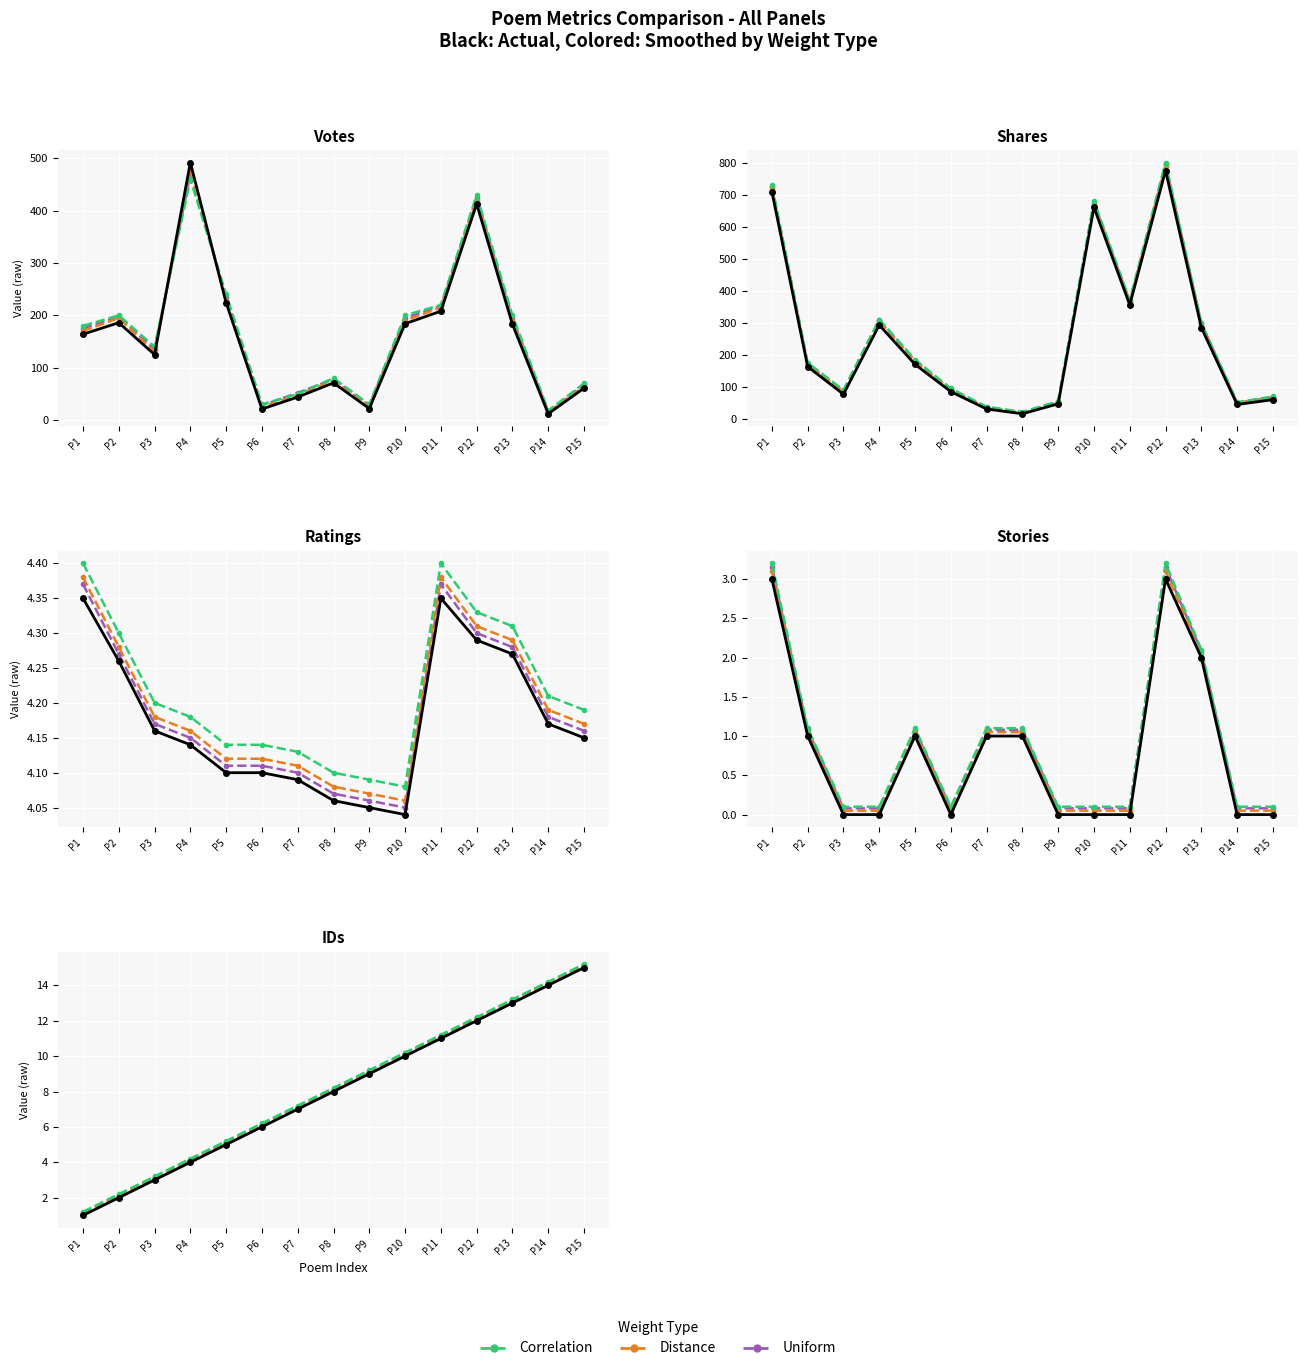

True or false: Correlation has a value of 6.2 at P6.

True